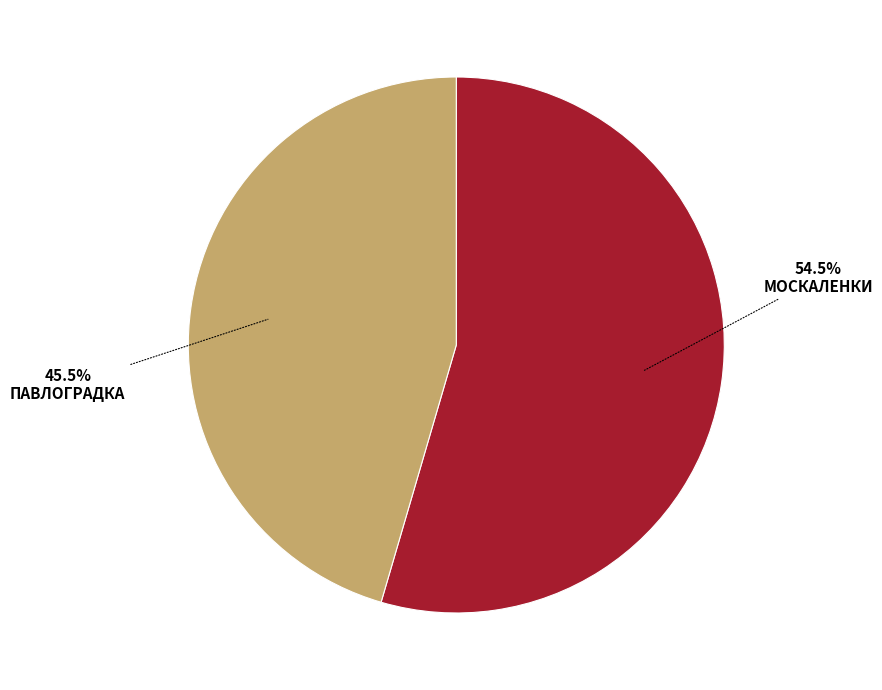

Does any single category account for the majority?

Yes